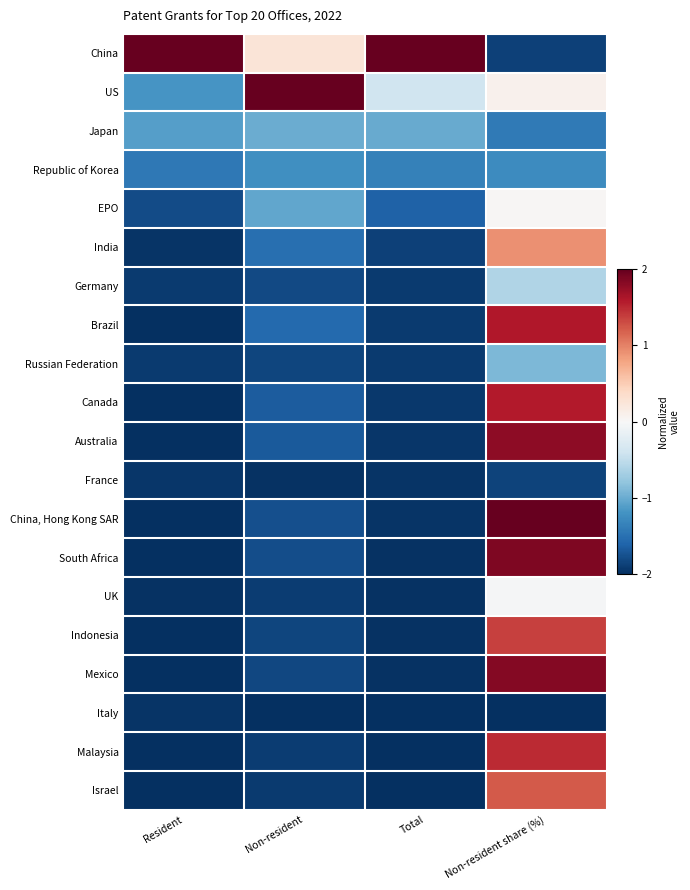

Count the number of data series in this chart.

20